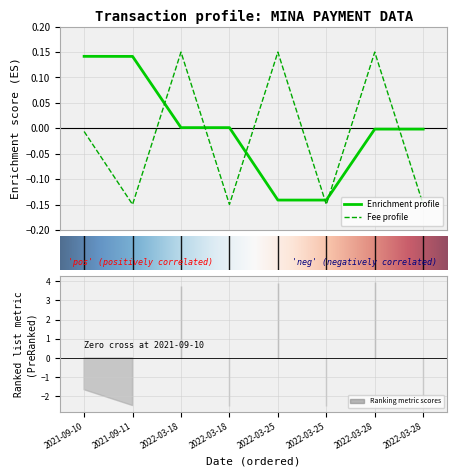

Where is the first local maximum for Fee?

2